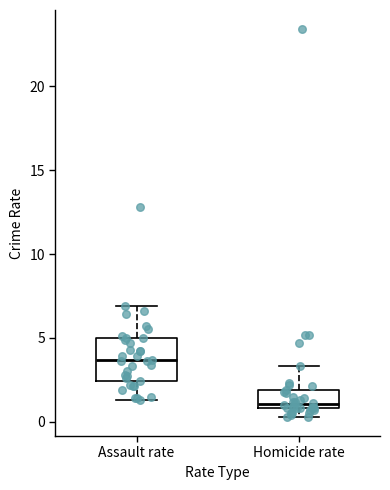

Where is the lower edge of the box for Assault rate on the y-axis? The values are not printed on the chart, so give them approximately, as read against the axis.

2.5